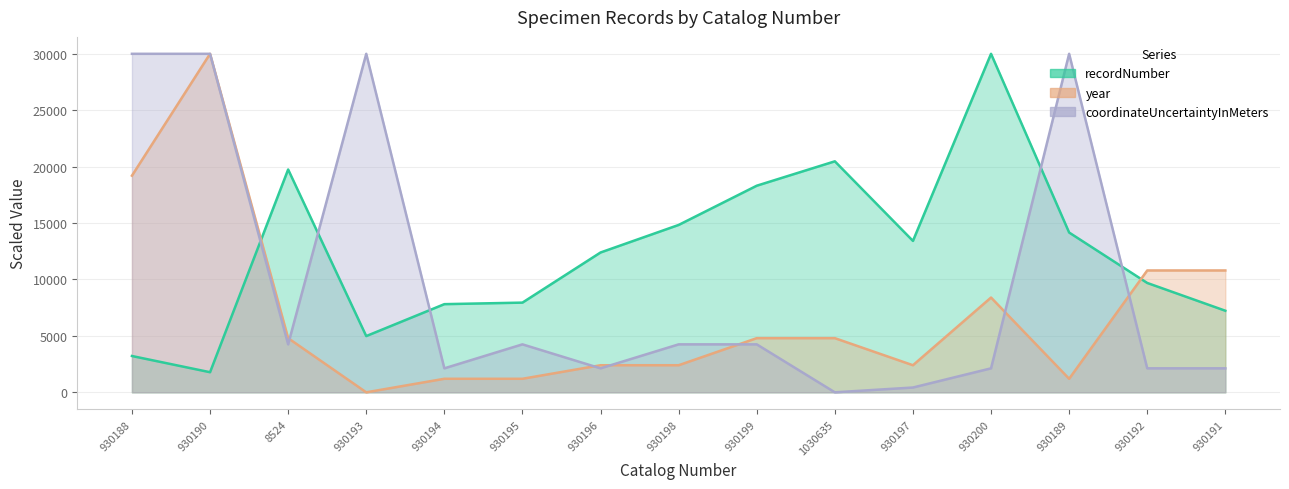

At which category is the sum across all series the highest?

930190